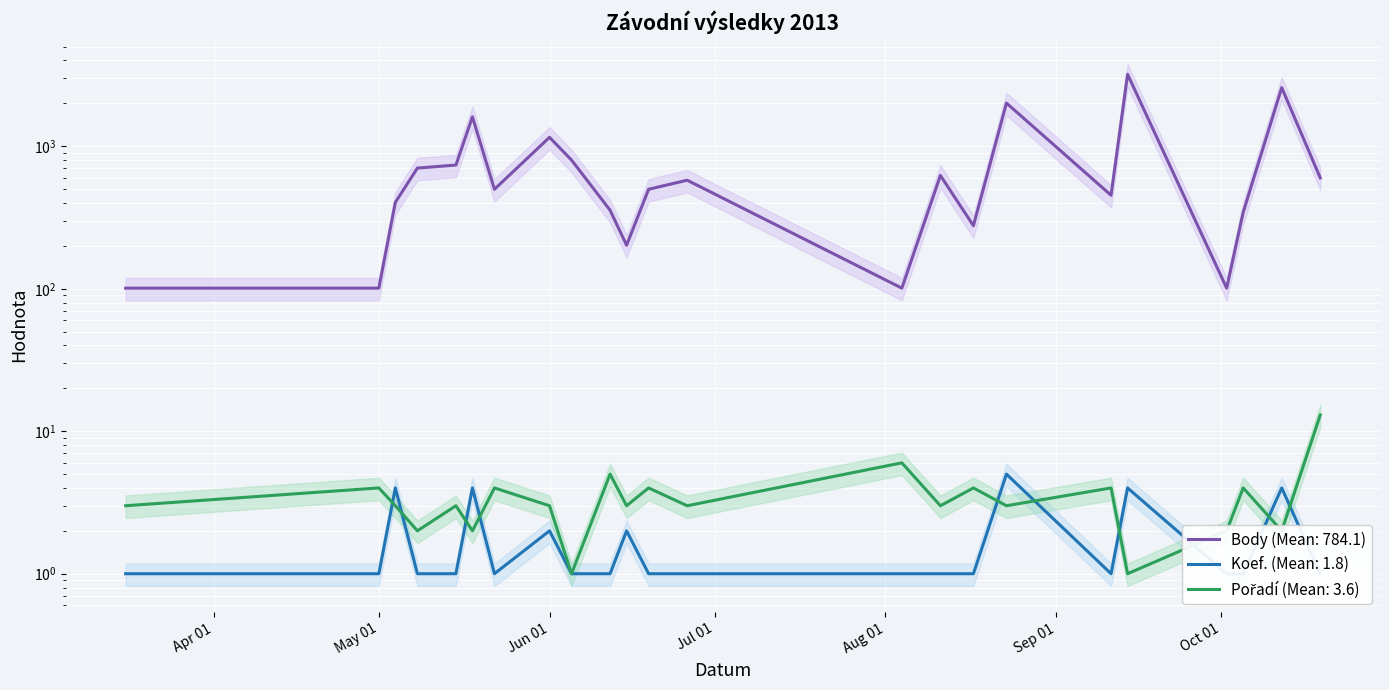

What is the label of the 9th point from the right?

2013-08-11